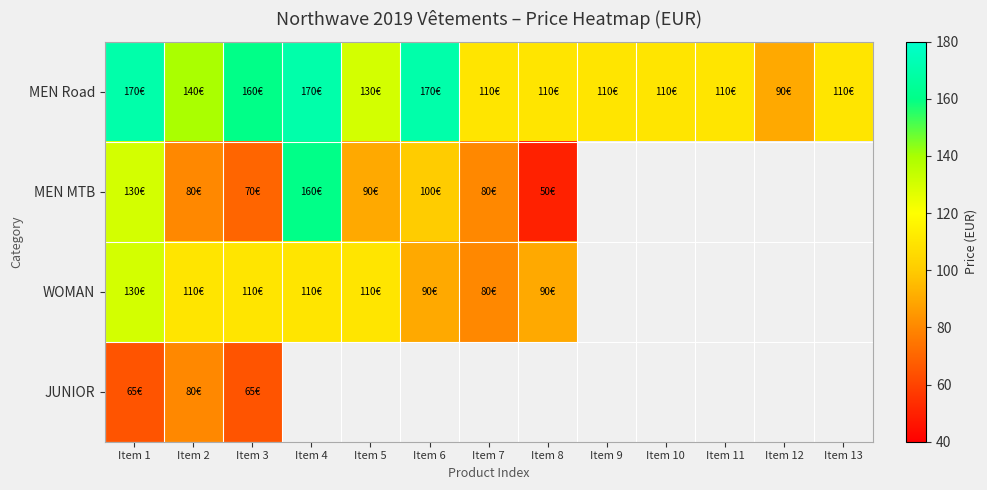

At how many categories does at least one series exceed 152?

4